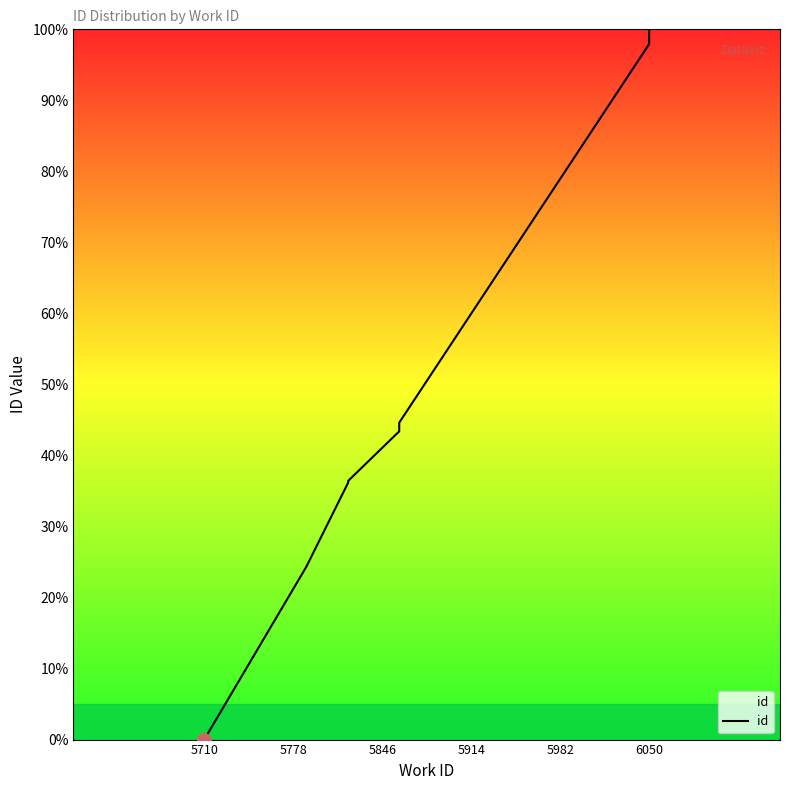

What is the label of the 2nd point from the left?

5778